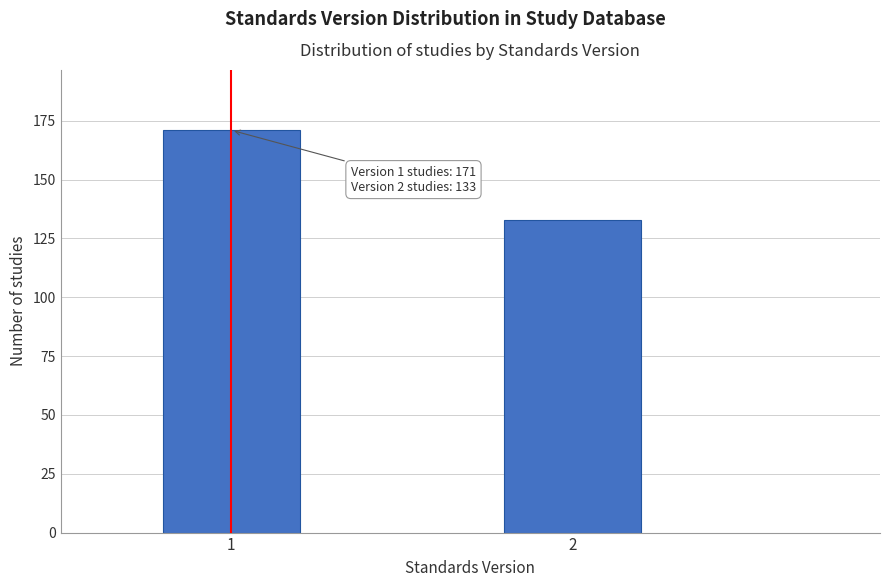

Reading left to right, list all the values displayed in this chart.

1=171	2=133